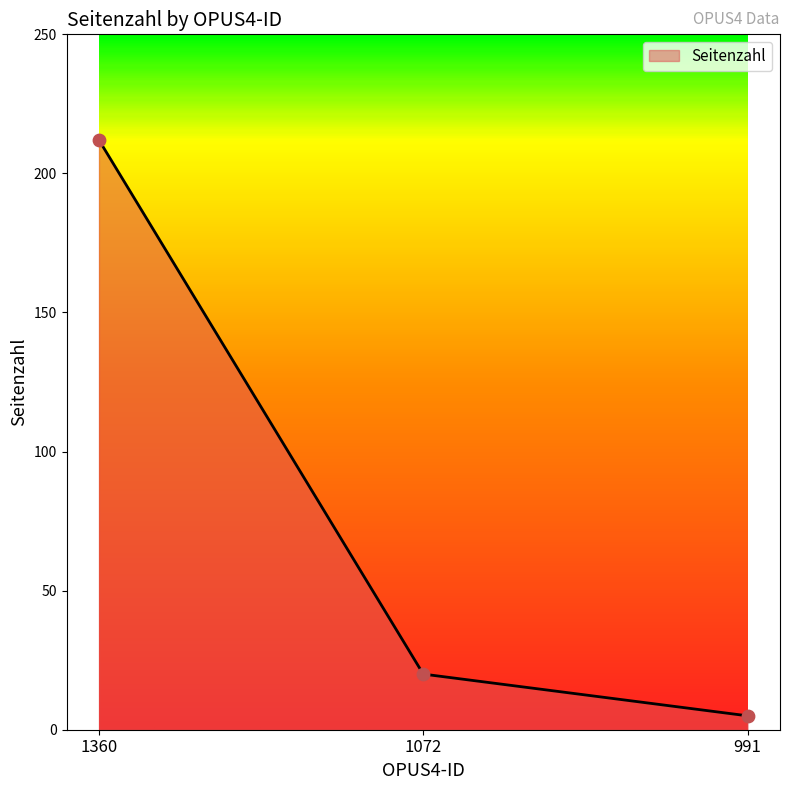

What is the ratio of the value at 1072 to the value at 1360?

0.1